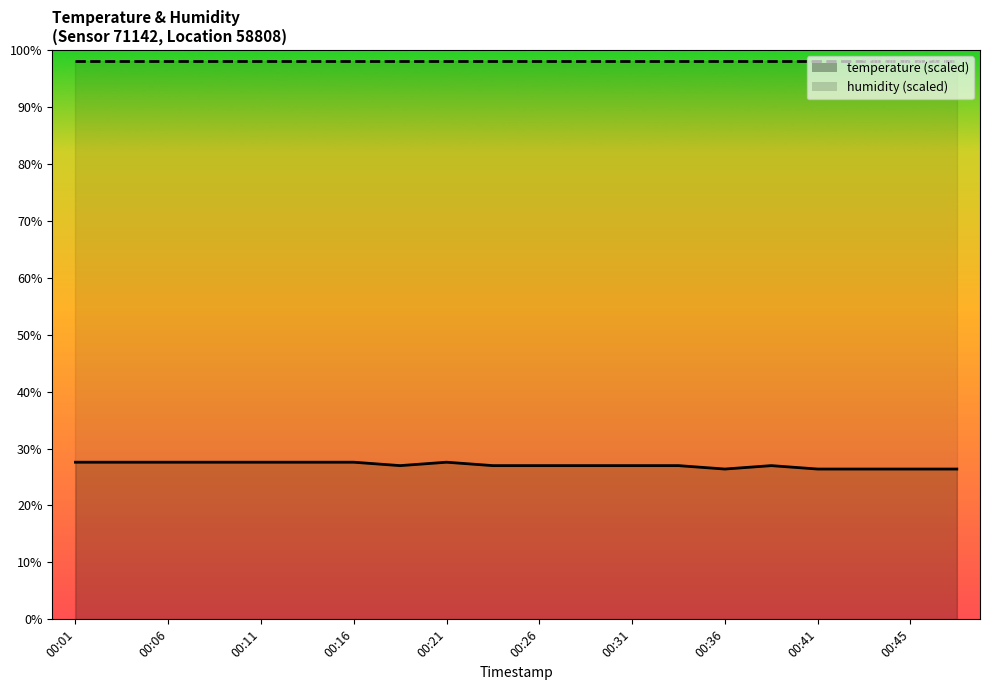

Read the value at 00:38.

27.0